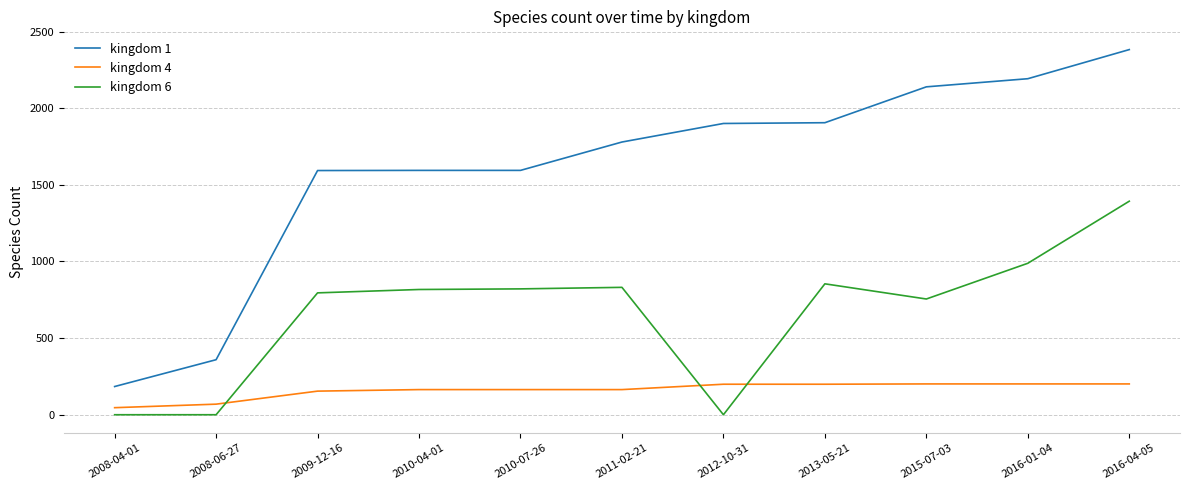

True or false: kingdom 6 and kingdom 1 cross at least once.

False